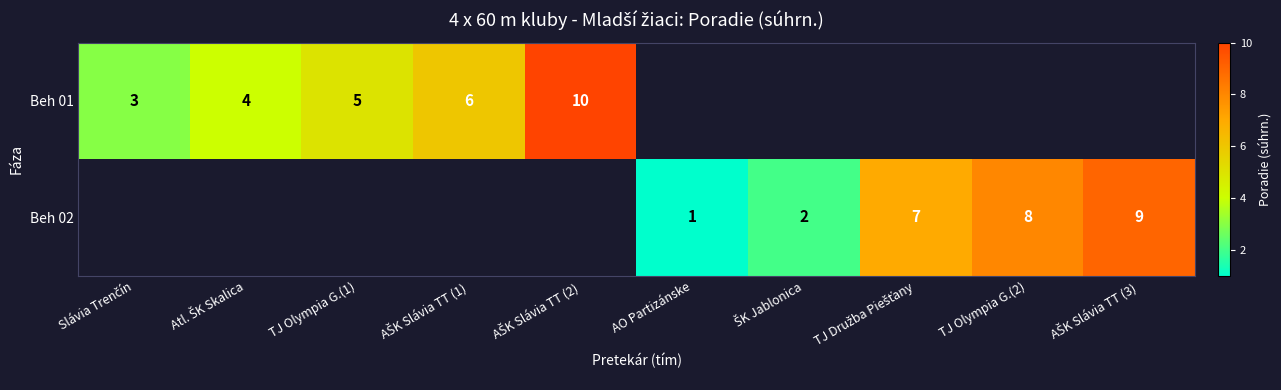

Count the number of categories in the chart.

10